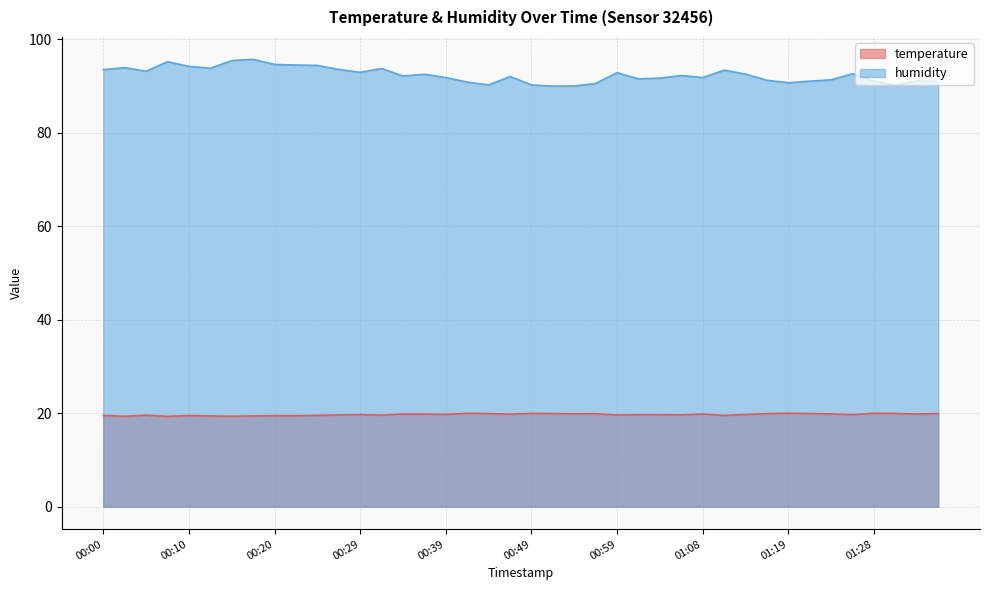

How many lines are shown in the chart?

2